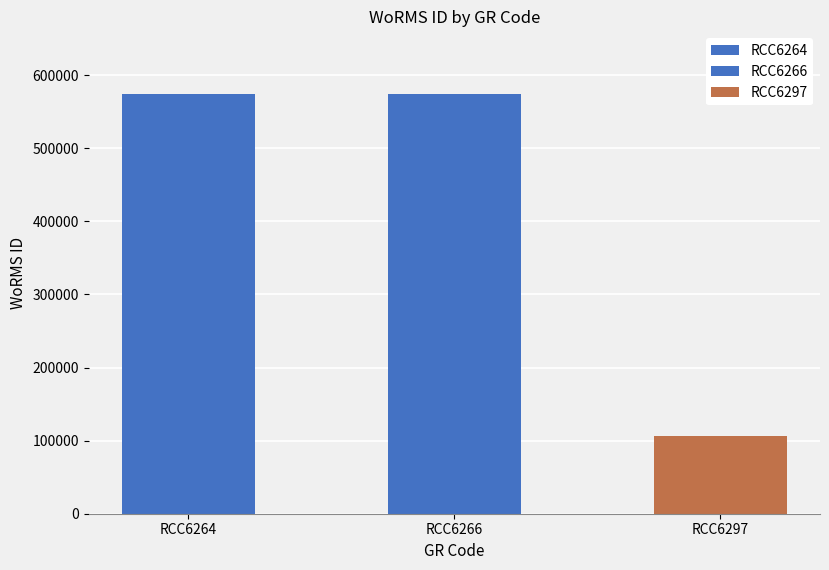

Is it true that the value at RCC6297 is 106289?

True